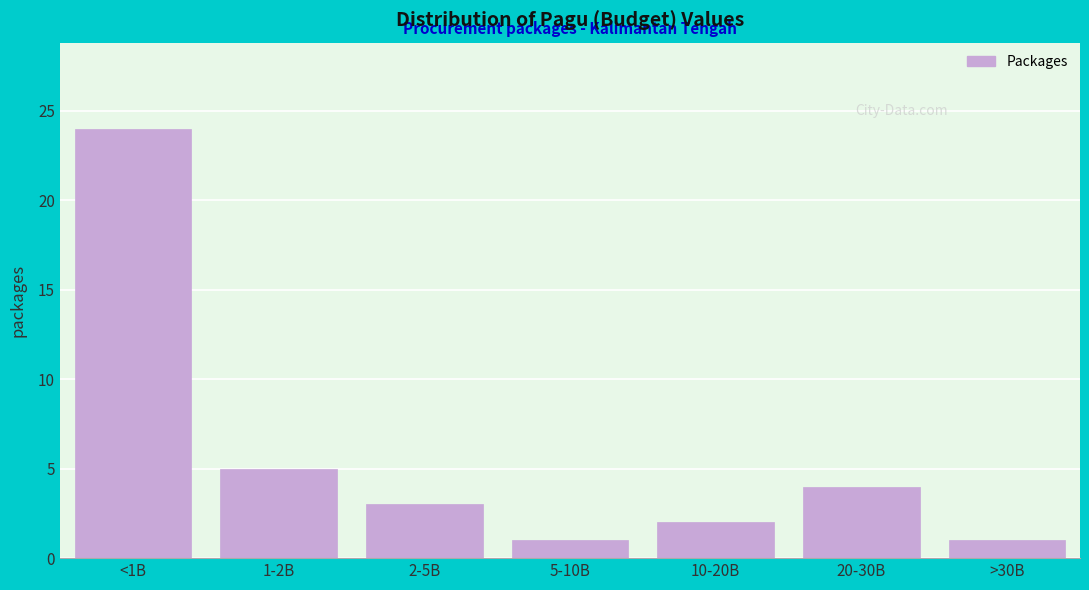

Reading left to right, what are all the values shown in this chart?

24	5	3	1	2	4	1